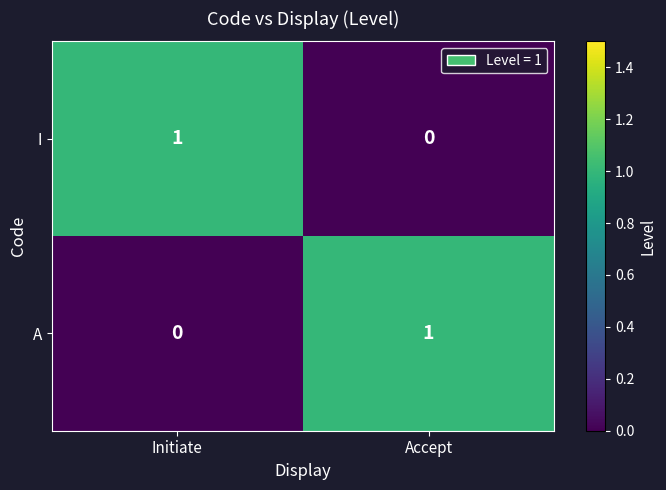

List the labels in order of A value, smallest first.

Initiate, Accept